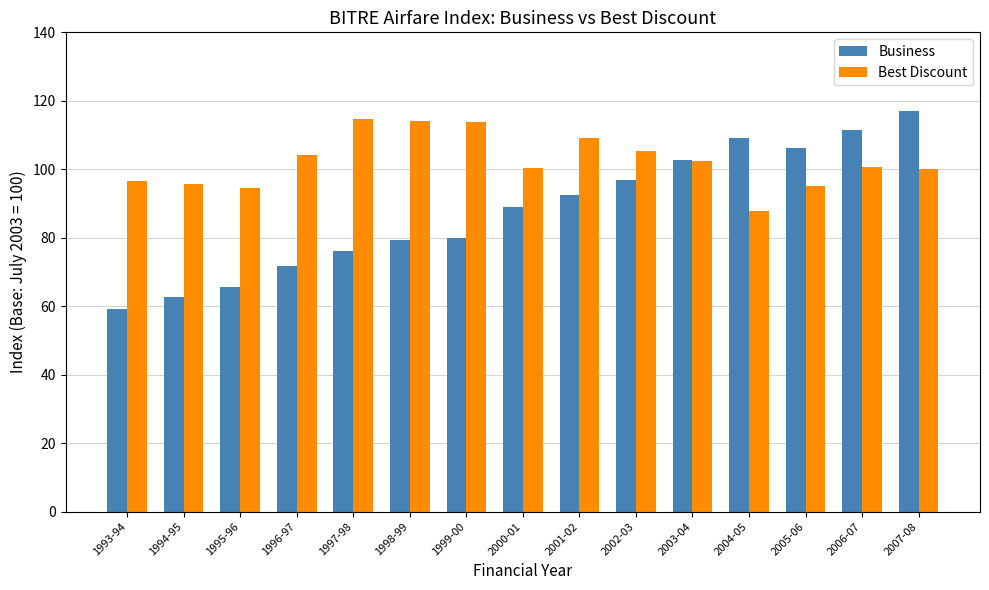

What is the smallest value displayed?

59.1